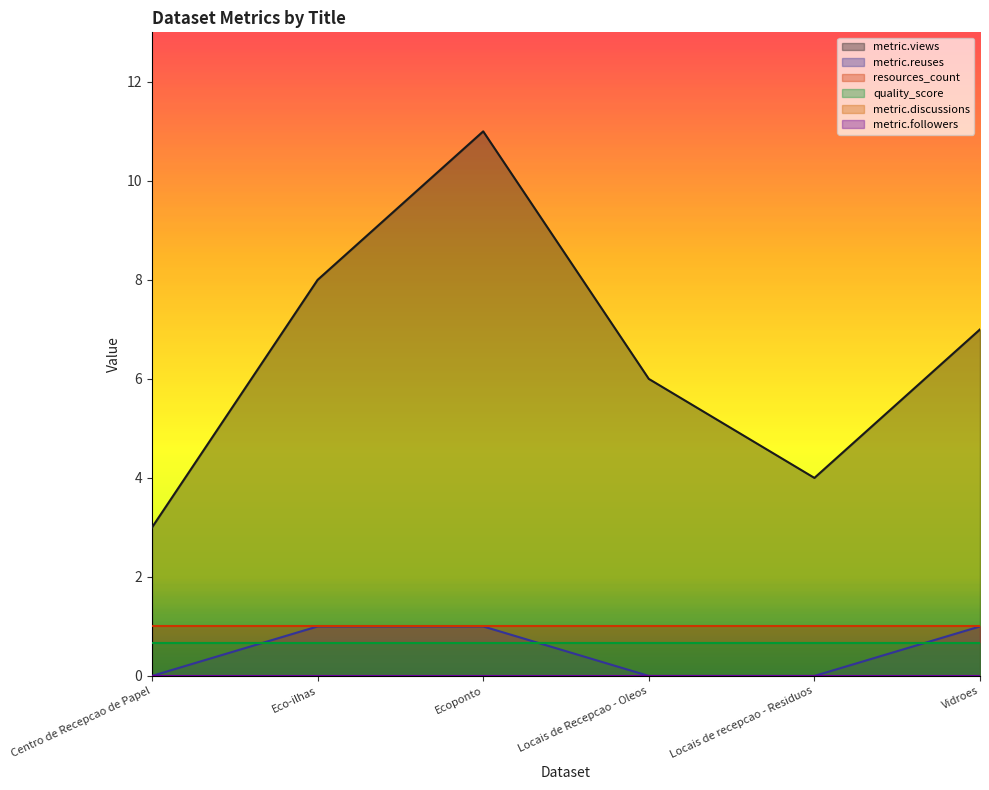

At which label is metric.discussions closest to 0?

Centro de Recepcao de Papel